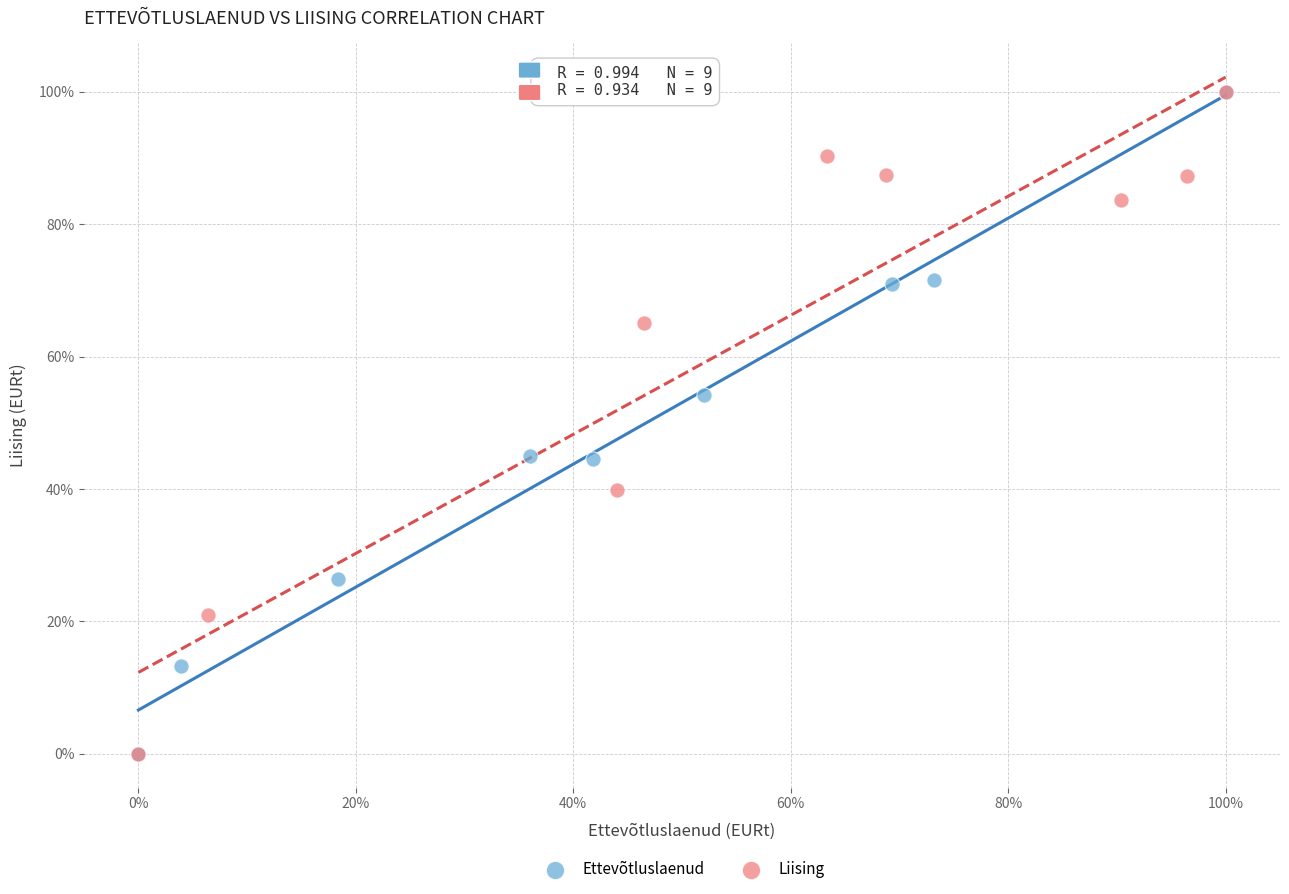

What are all the series names shown in the legend?

Ettevõtluslaenud, Liising